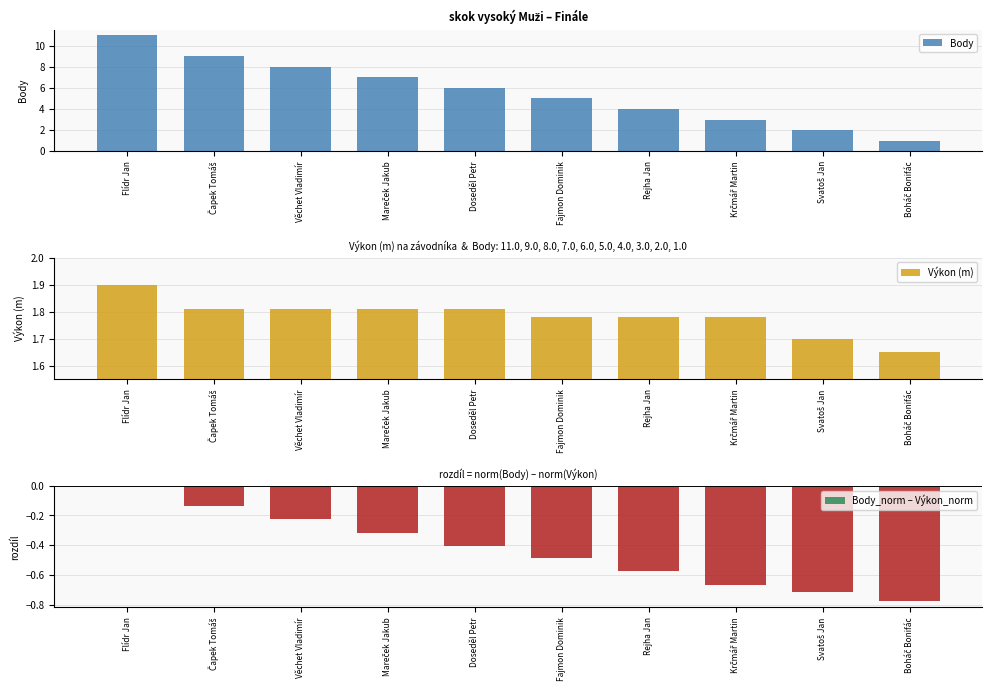

At how many categories does at least one series exceed 2?

8